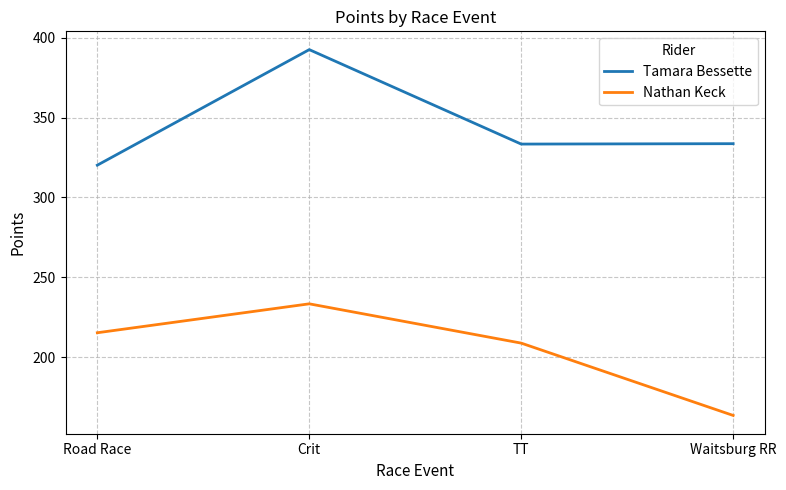

At which category does Tamara Bessette reach its first local peak?

Crit